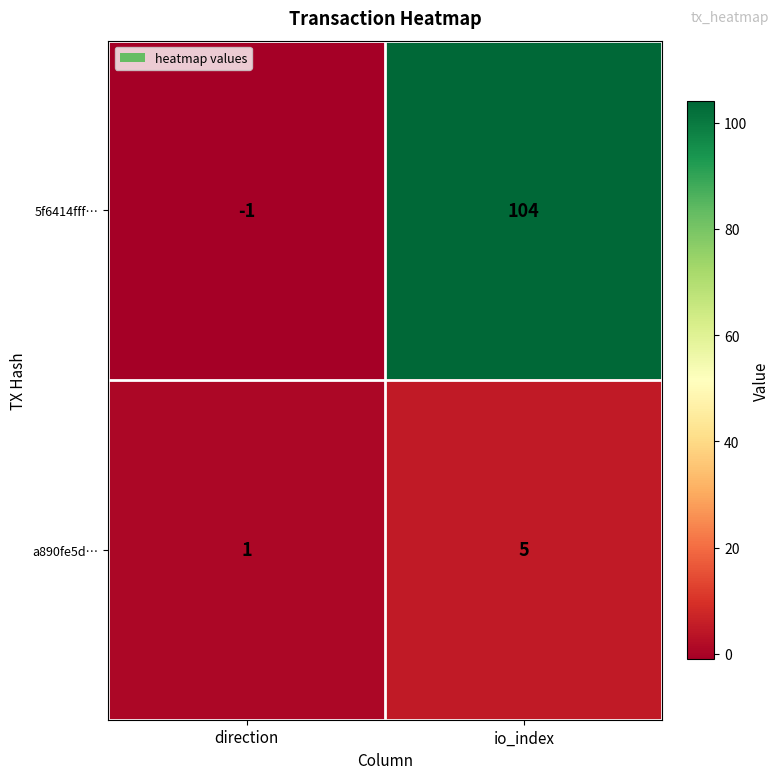

List the series in order of their overall mean, lowest first.

a890fe5d…, 5f6414fff…